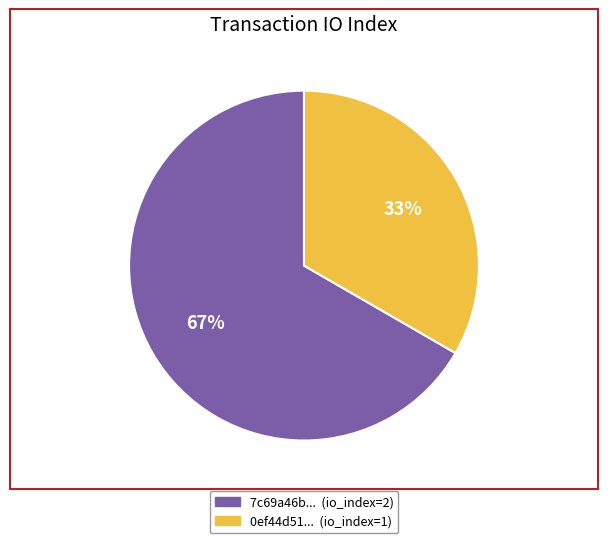

True or false: 7c69a46b... (io_index=2) accounts for 73% of the total.

False